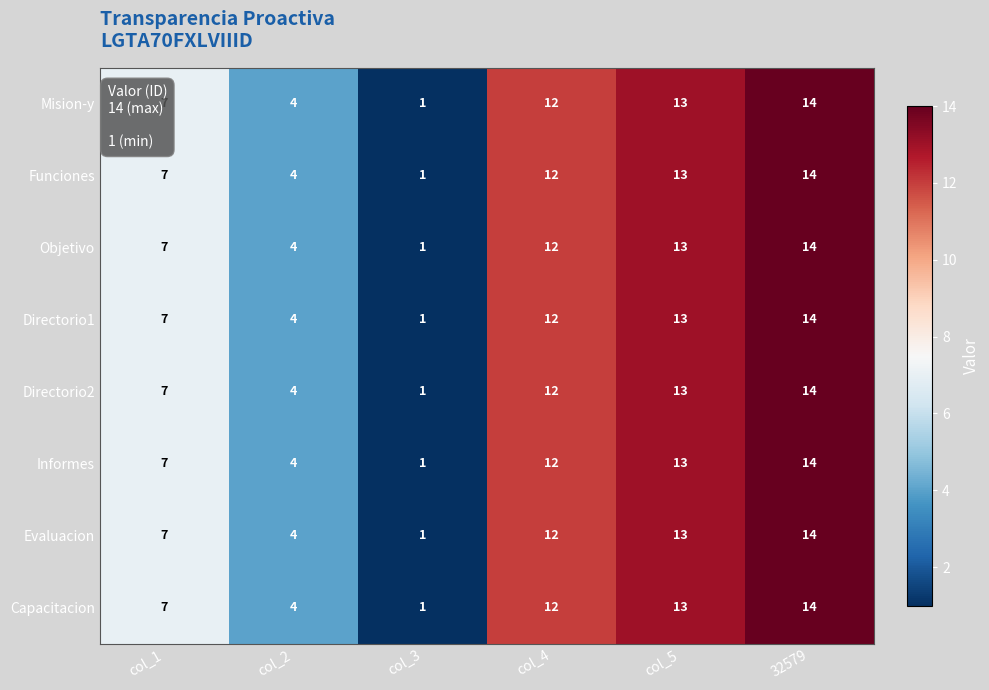

What is the sum of the Directorio1 values at 32579 and col_2?

18